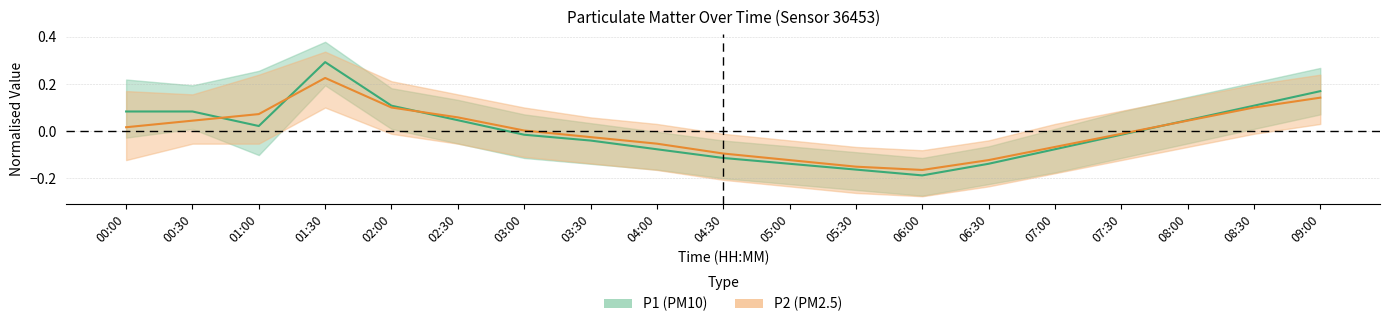

What is the lowest value of the P2 series?

-0.2